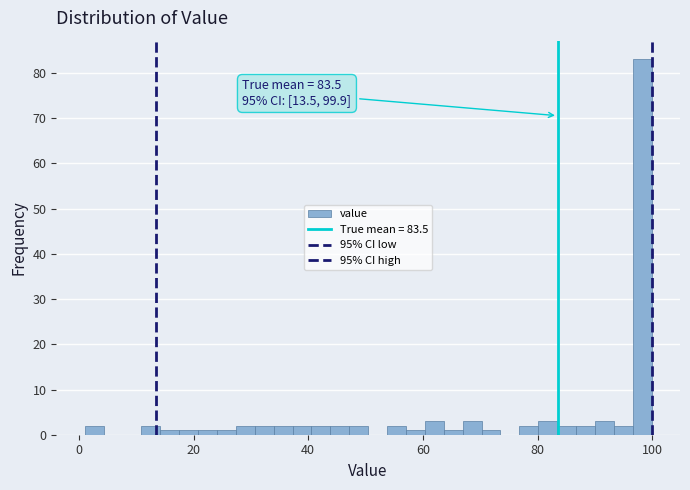

Around what value on the x-axis is the tallest bar? Give the approximate position of its centre, as read against the axis.

98